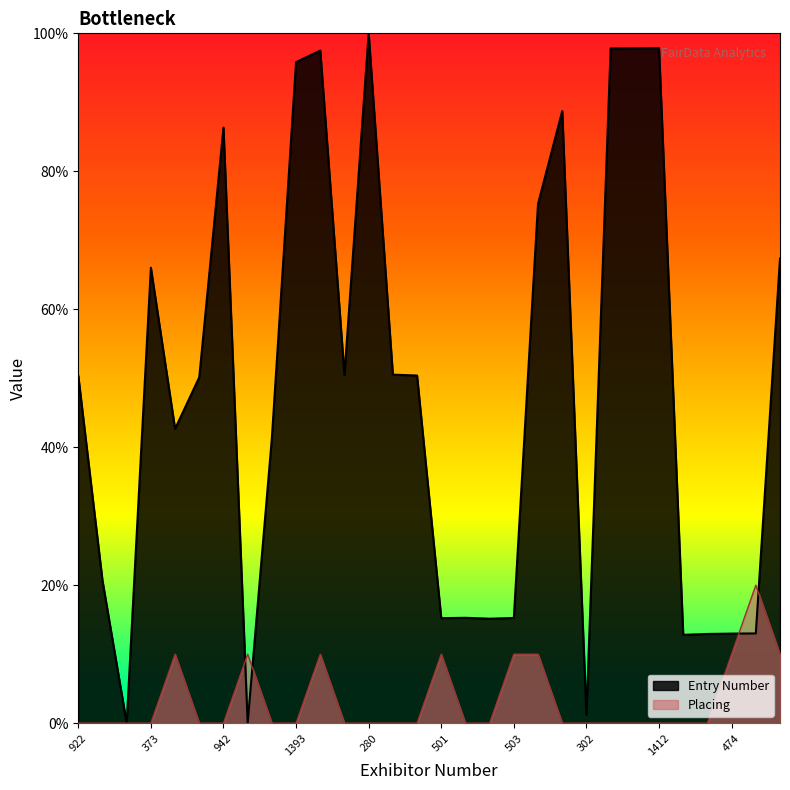

Between 924 and 280, which series saw the biggest shift?

Entry Number